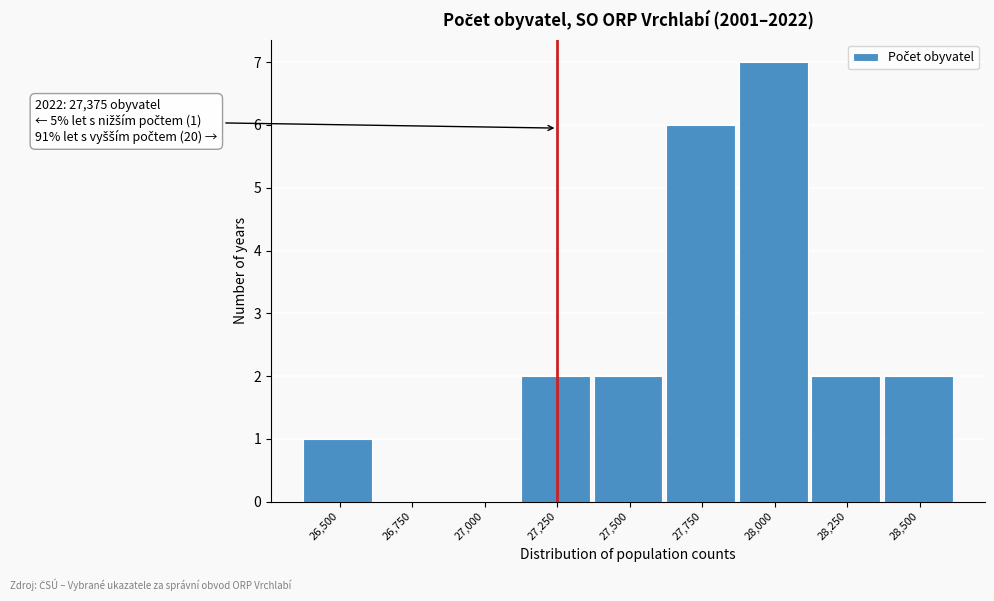

Reading left to right, what are all the values shown in this chart?

26,500=1	26,750=0	27,000=0	27,250=2	27,500=2	27,750=6	28,000=7	28,250=2	28,500=2